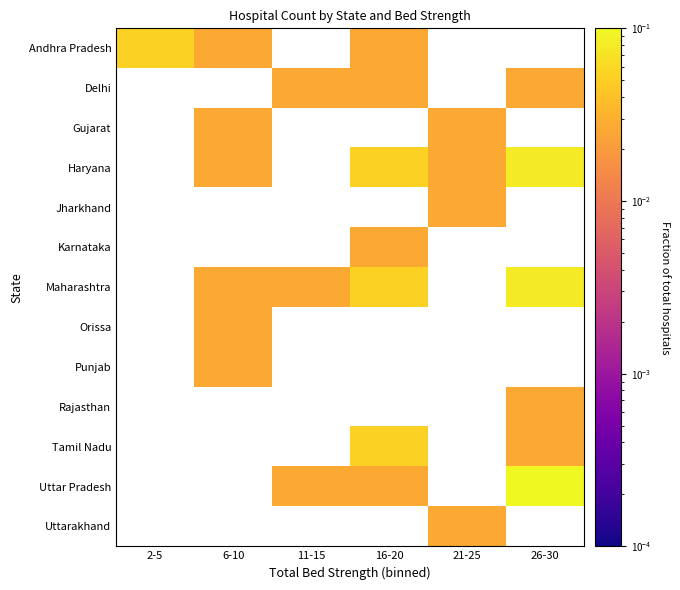

At which category does the chart reach its peak across all series?

26-30